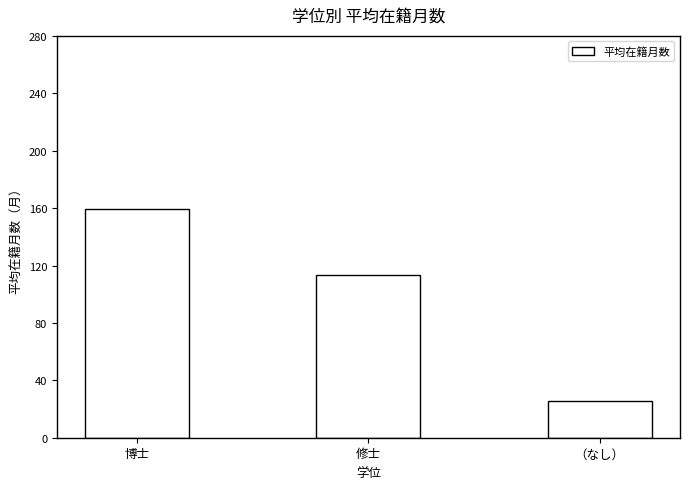

How many values are below 113?

1